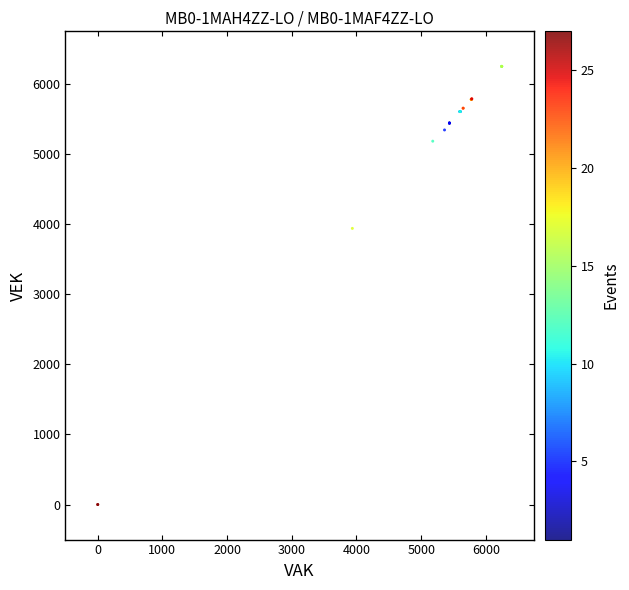

What Y value in the scatter plot is closest to 3122?

3936